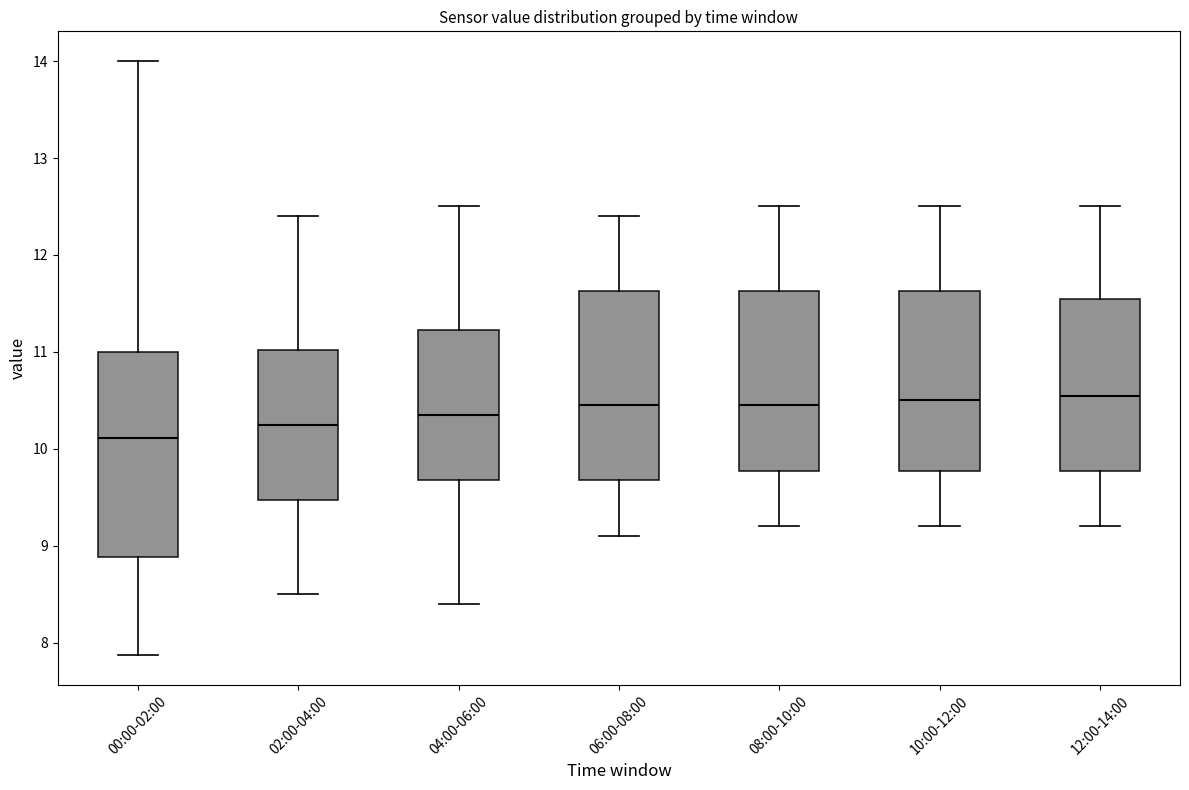

Comparing the boxes themselves (not the whiskers), which one is the tallest?

00:00-02:00